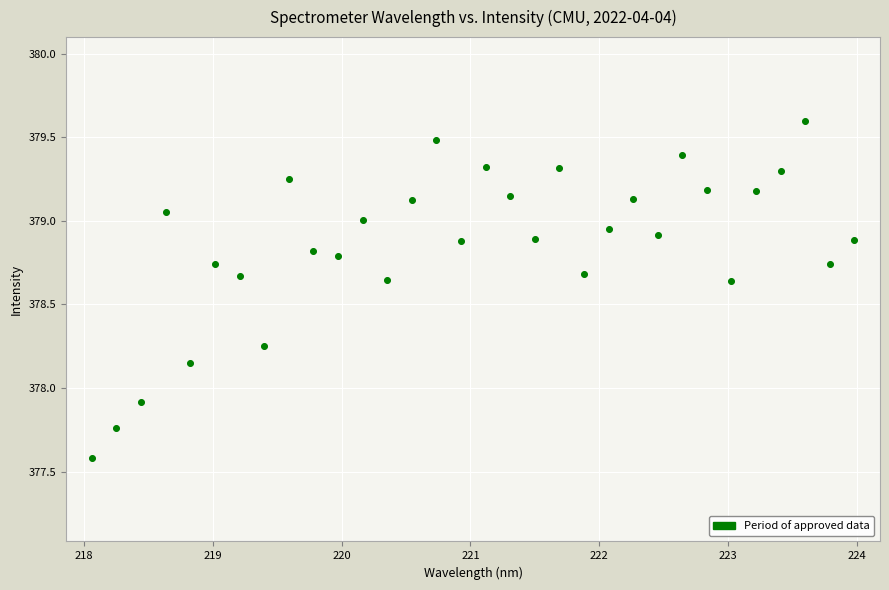

What Y value in the scatter plot is closest to 378?

377.9